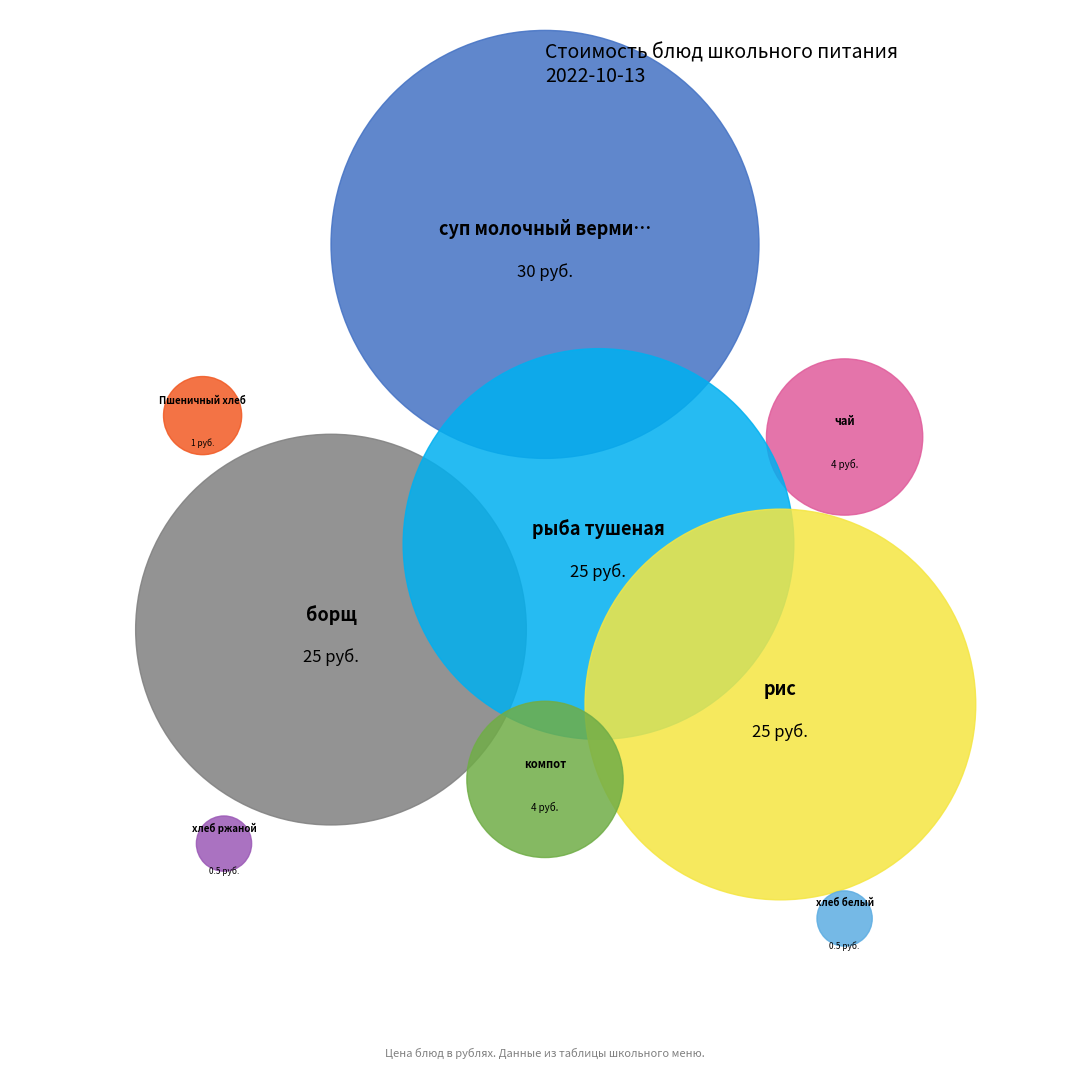

Which has a higher value, суп молочный вермишелевый or Пшеничный хлеб?

суп молочный вермишелевый